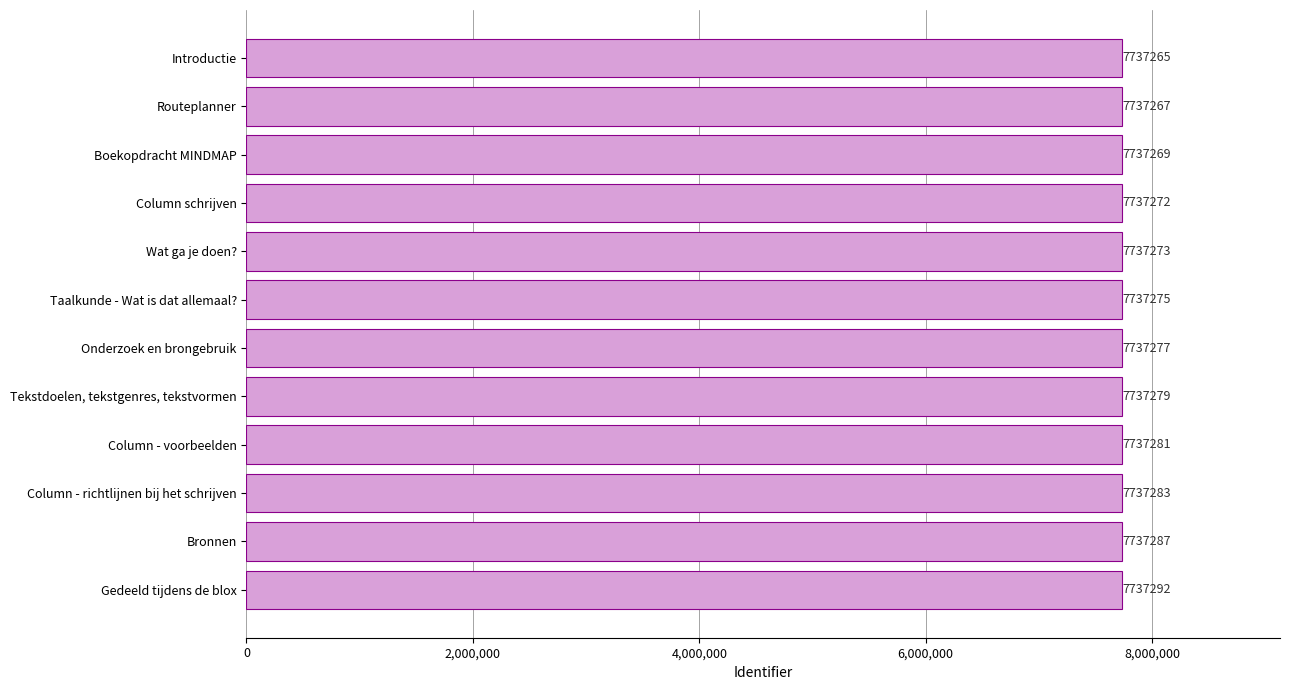

Which has a higher value, Tekstdoelen, tekstgenres, tekstvormen or Boekopdracht MINDMAP?

Tekstdoelen, tekstgenres, tekstvormen